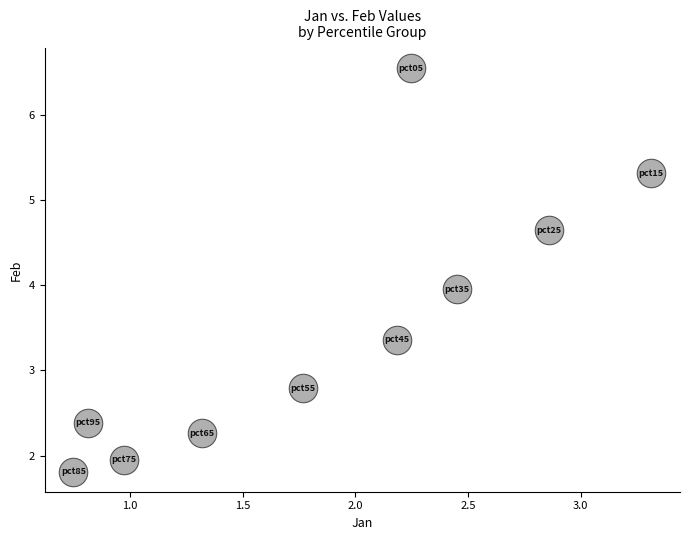

What is the average X value?

1.9